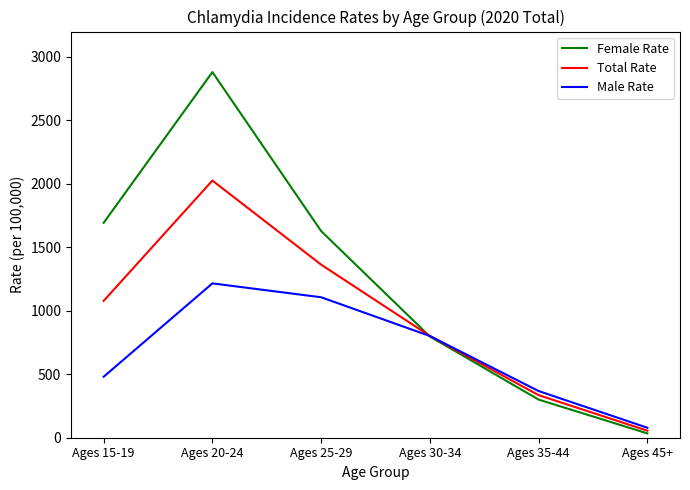

Where is Total Rate nearest to the value 1040?

Ages 15-19